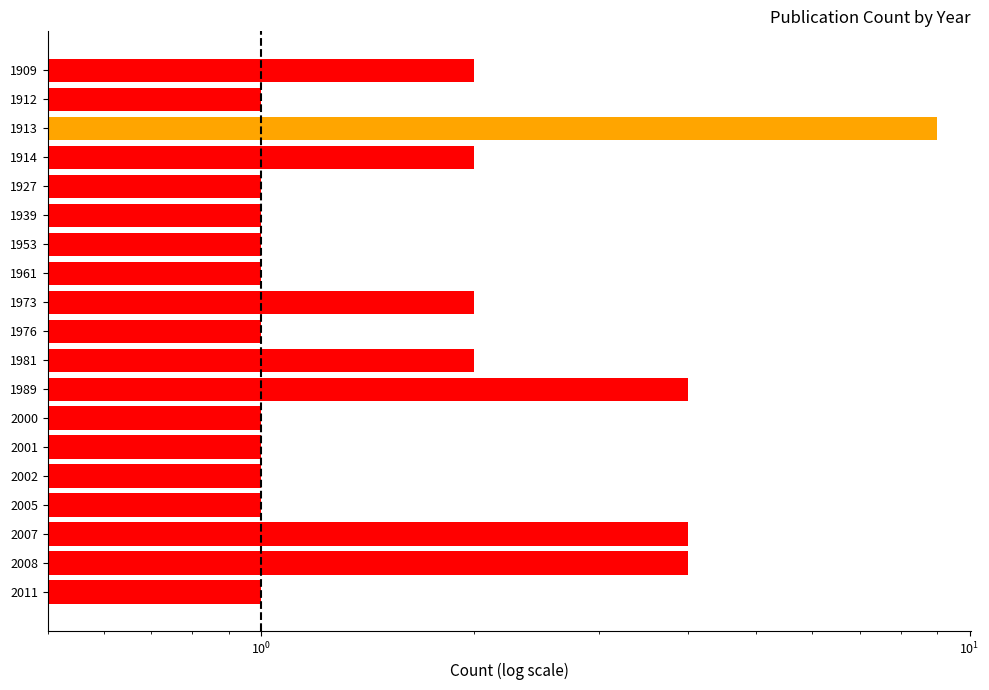

How many values exceed 1?

8